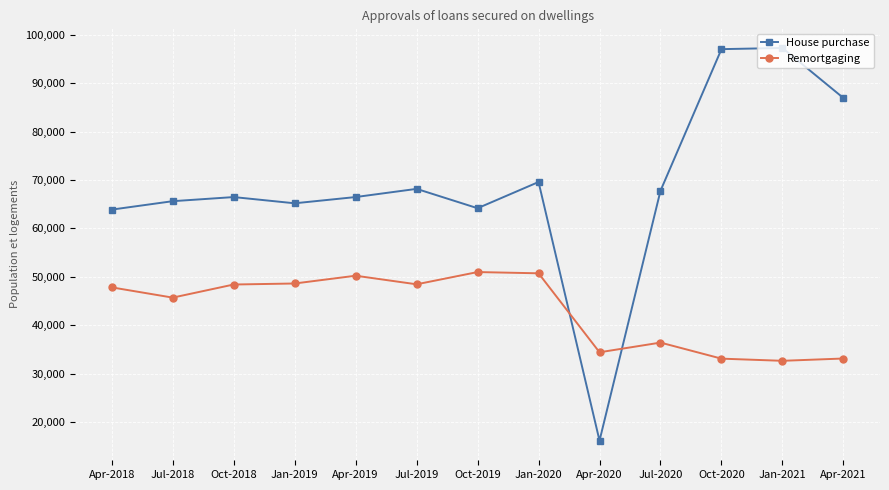

What position from the right is Jan-2019?

10